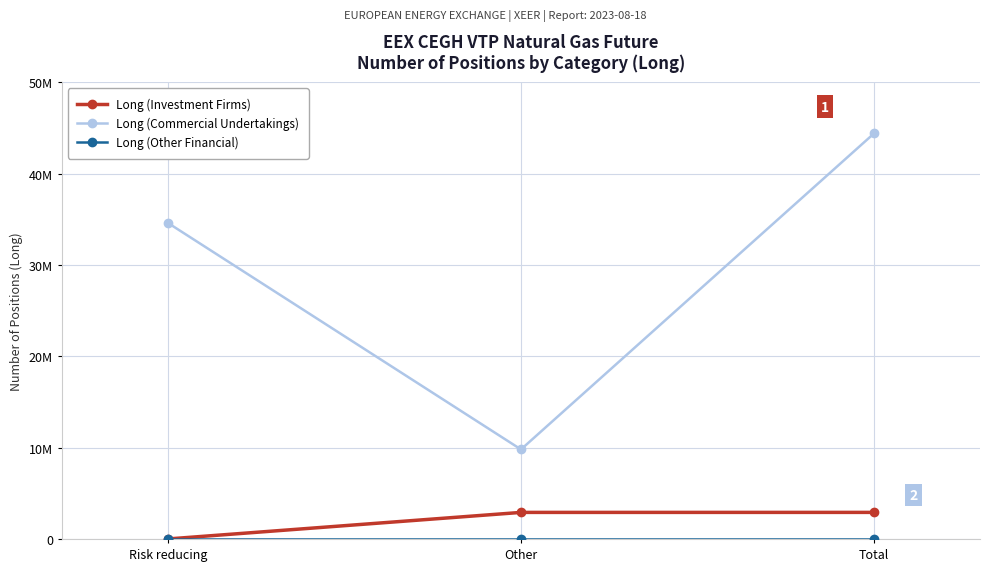

Is this an area chart (filled region under the line)?

No